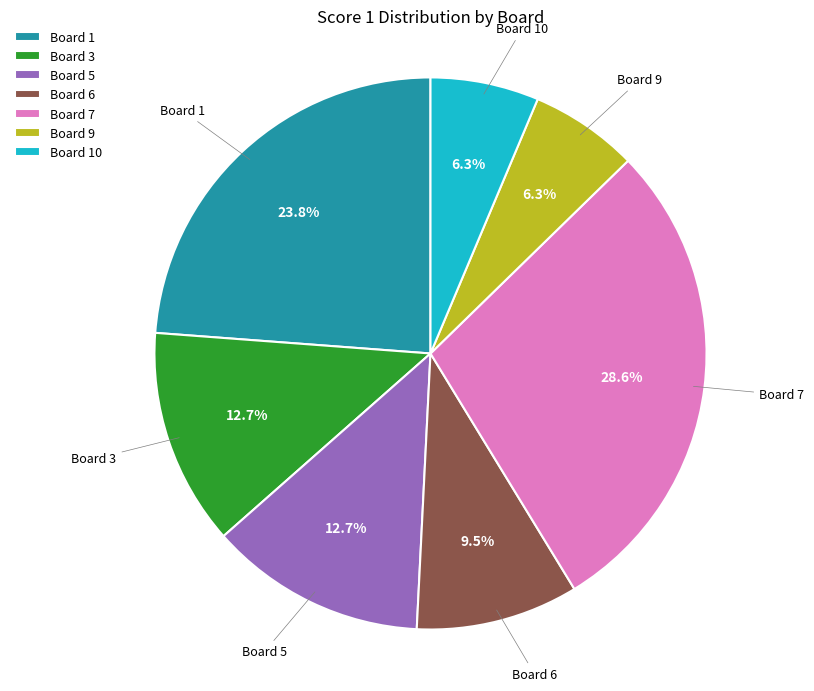

Count the number of slices in the pie.

7